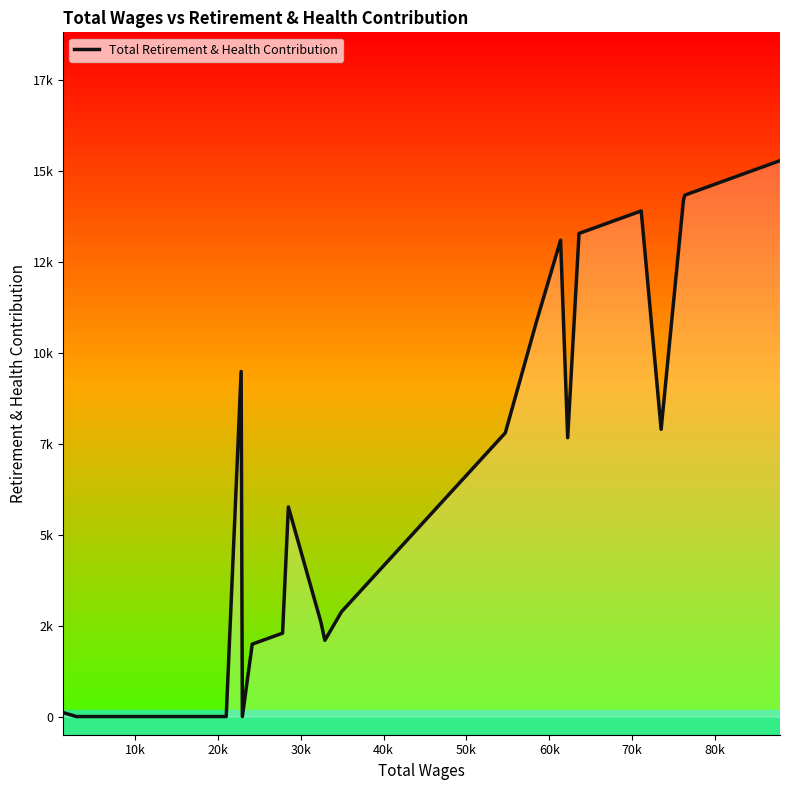

Is this an area chart (filled region under the line)?

Yes